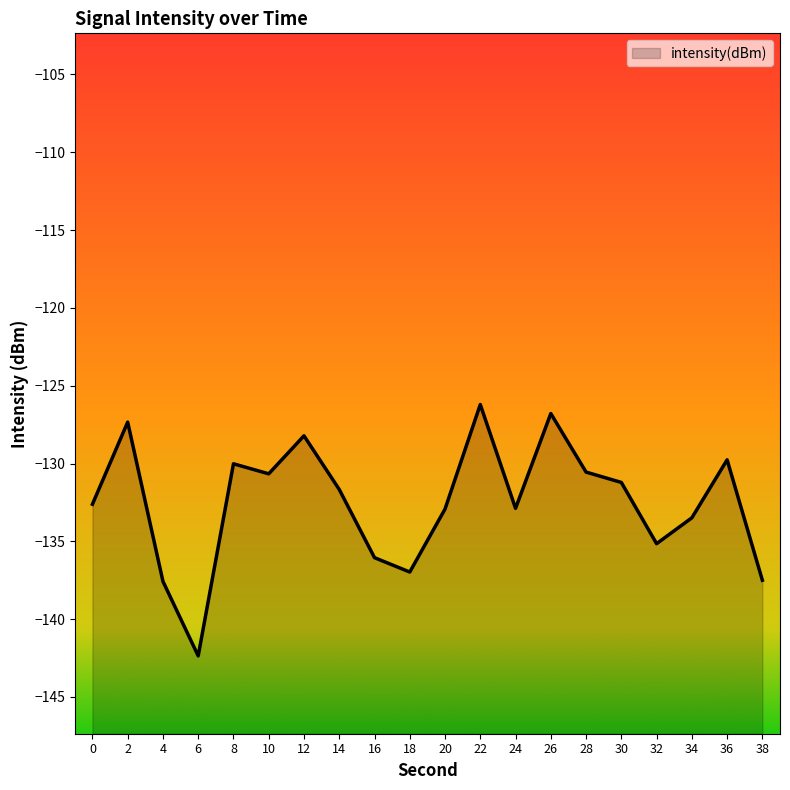

Rank the categories by value from highest to lowest.

22, 26, 2, 12, 36, 8, 28, 10, 30, 14, 0, 24, 20, 34, 32, 16, 18, 38, 4, 6